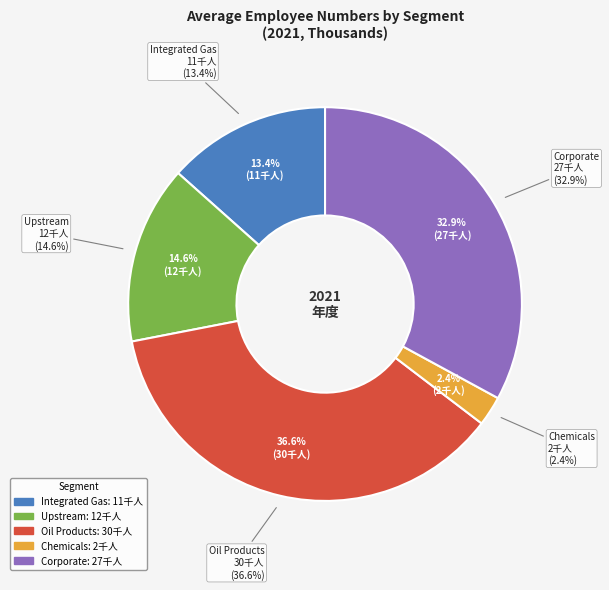

Approximately how many times larger is the value at Corporate compared to Upstream?

2.2